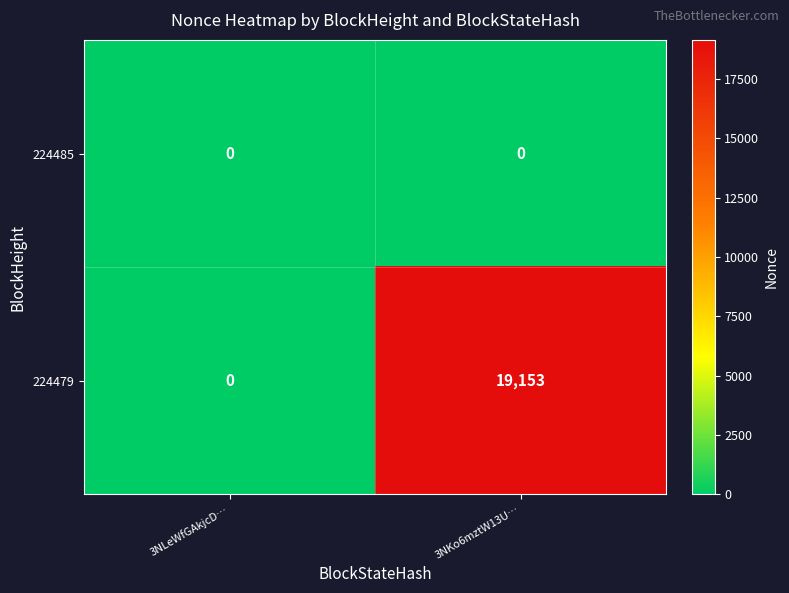

True or false: 224479 has a value of 11606 at 3NKo6mztW13U….

False